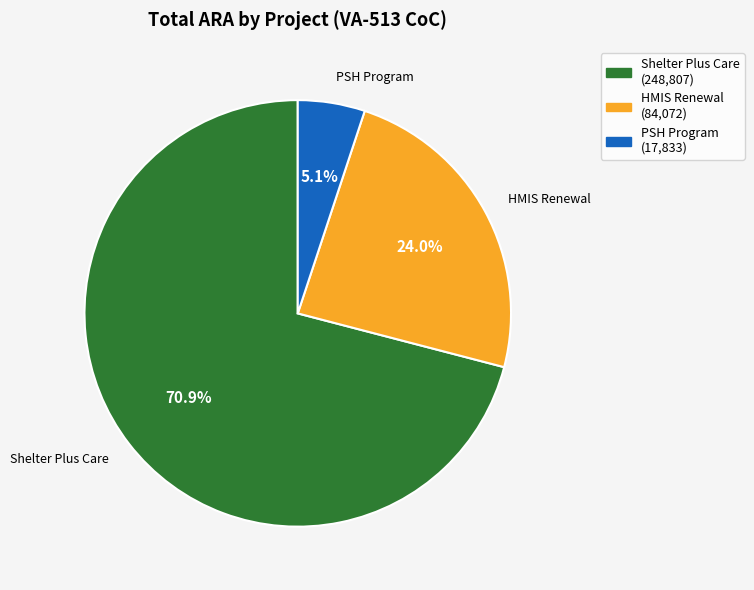

Does any single category account for the majority?

Yes